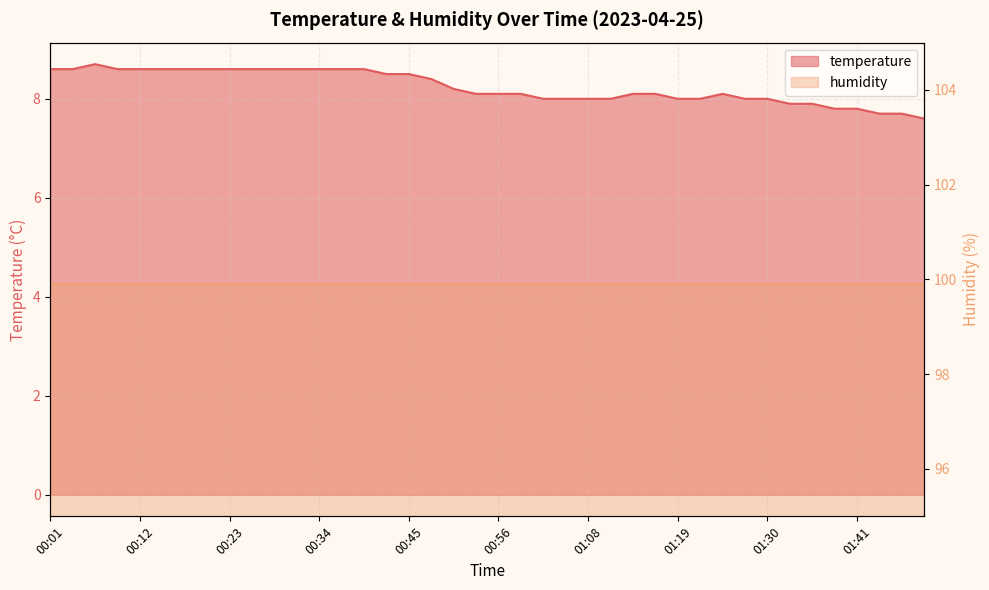

Does the chart display data point markers on the line(s)?

No